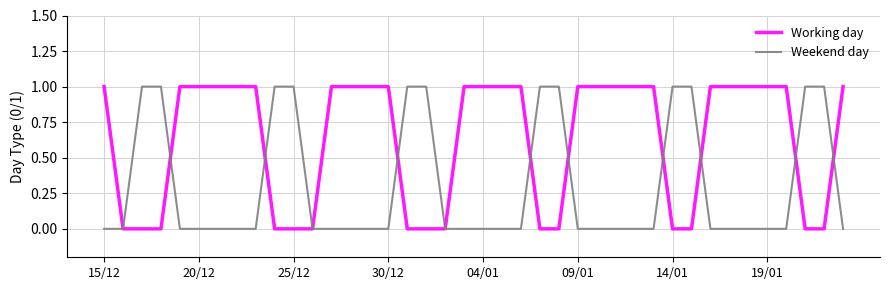

What are all the series names shown in the legend?

Working day, Weekend day